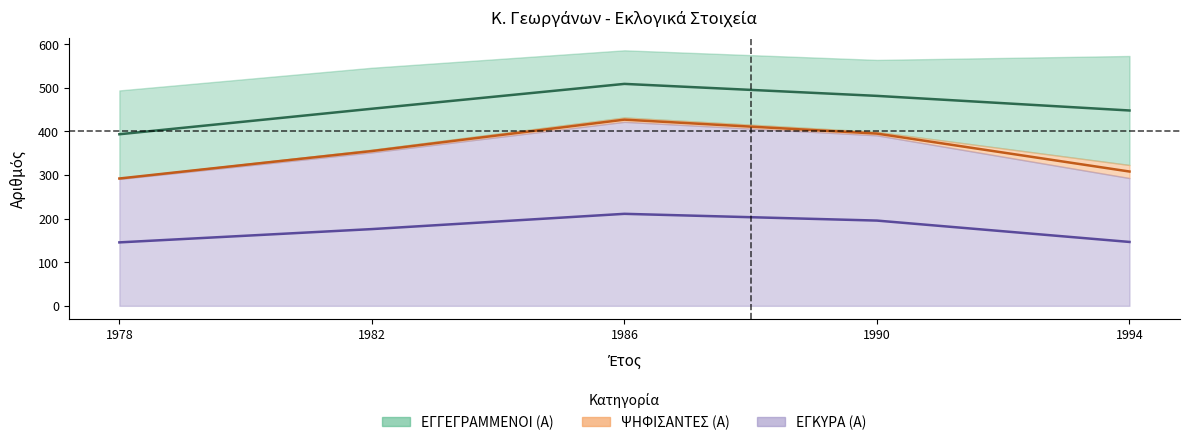

True or false: ΕΓΚΥΡΑ (Α) has more than 2 interior local peaks.

False